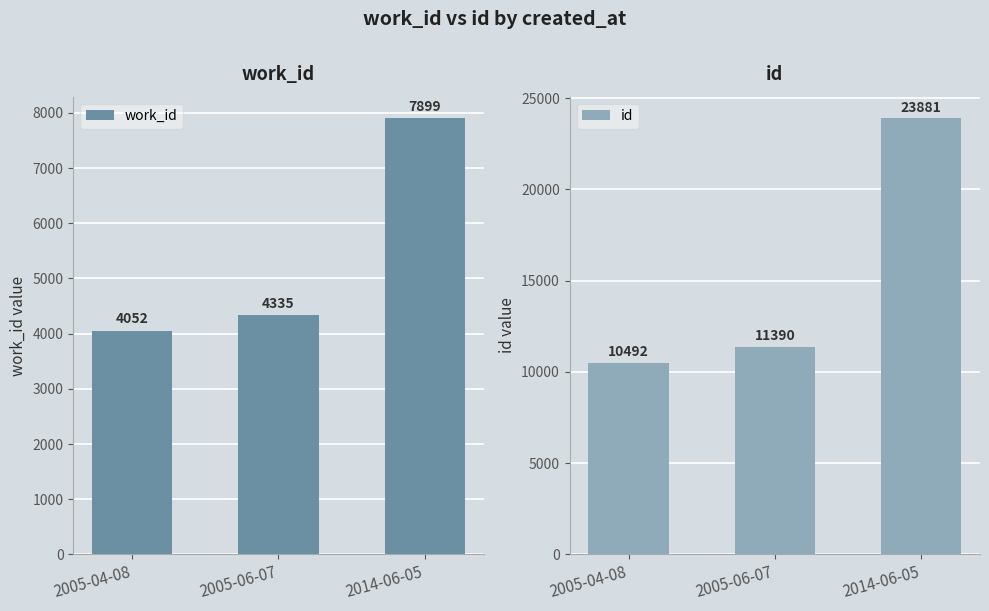

List the series in order of their overall mean, highest first.

id, work_id